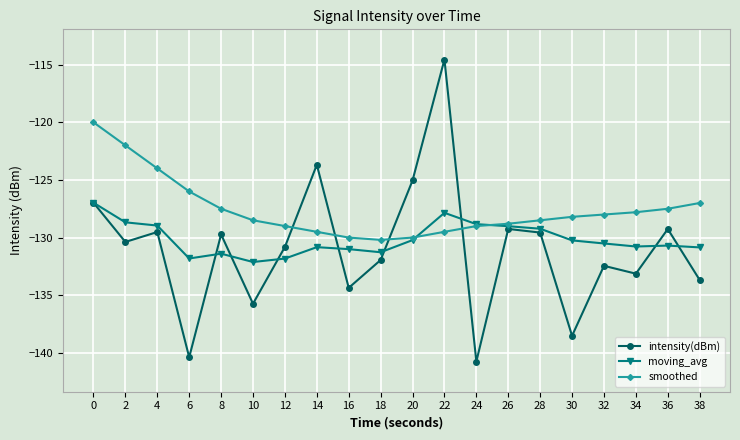

Does the chart have visible grid lines?

Yes